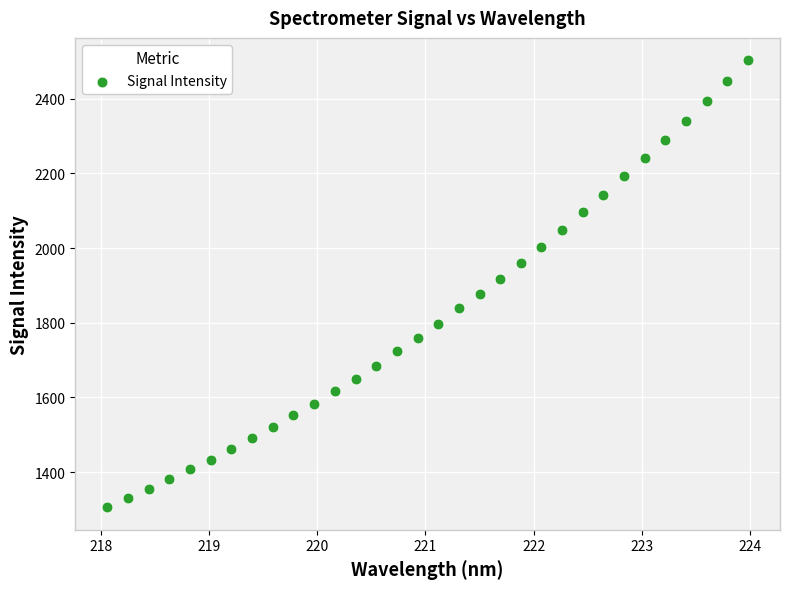

What is the range of Y values (max minus min)?

1198.0